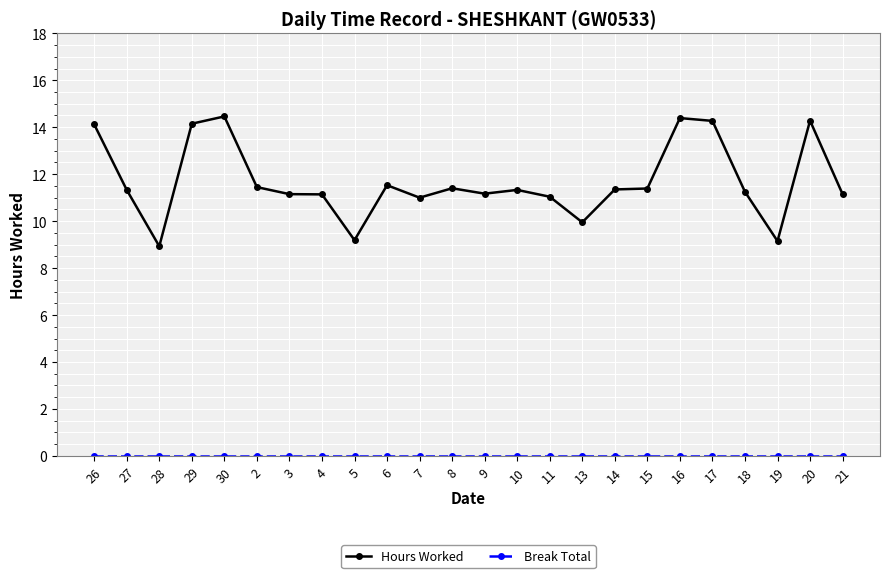

What is the sum of the Hours Worked values at 17 and 21?

25.4